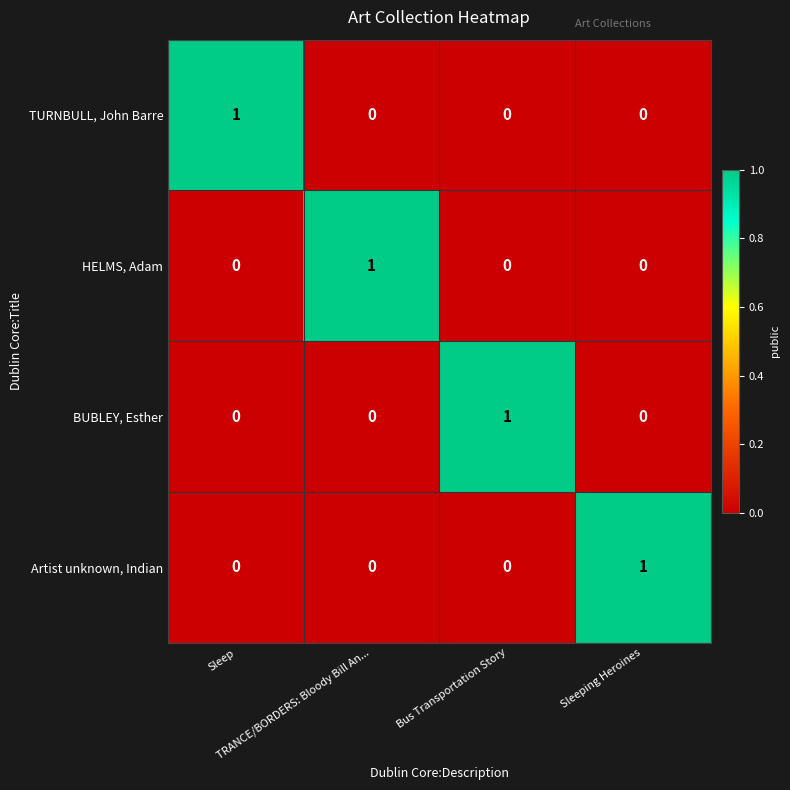

At how many categories does at least one series exceed 0?

4